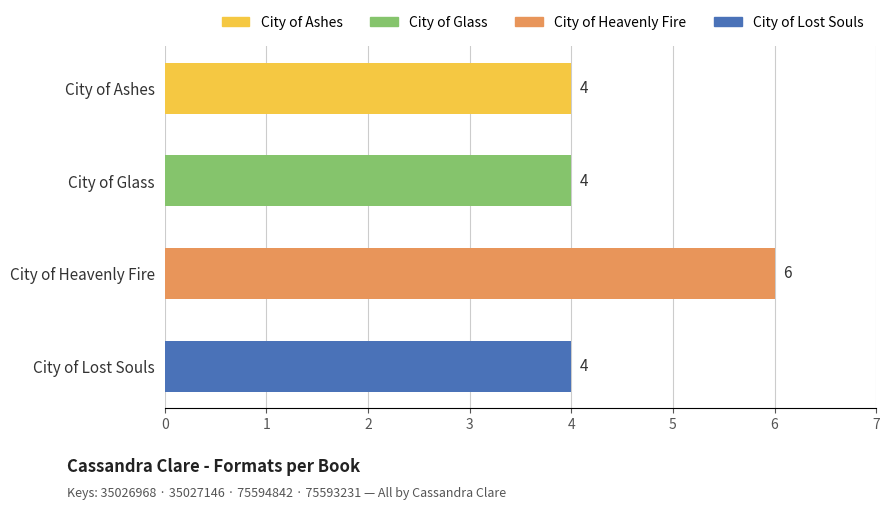

Does the chart contain stacked bars?

No